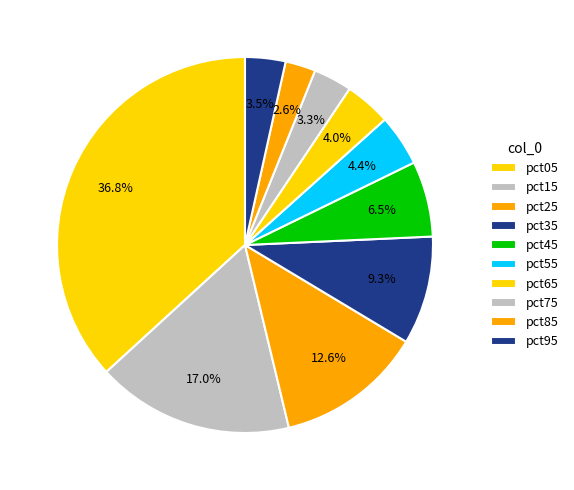

Do pct35 and pct85 together represent more than half of the pie?

No